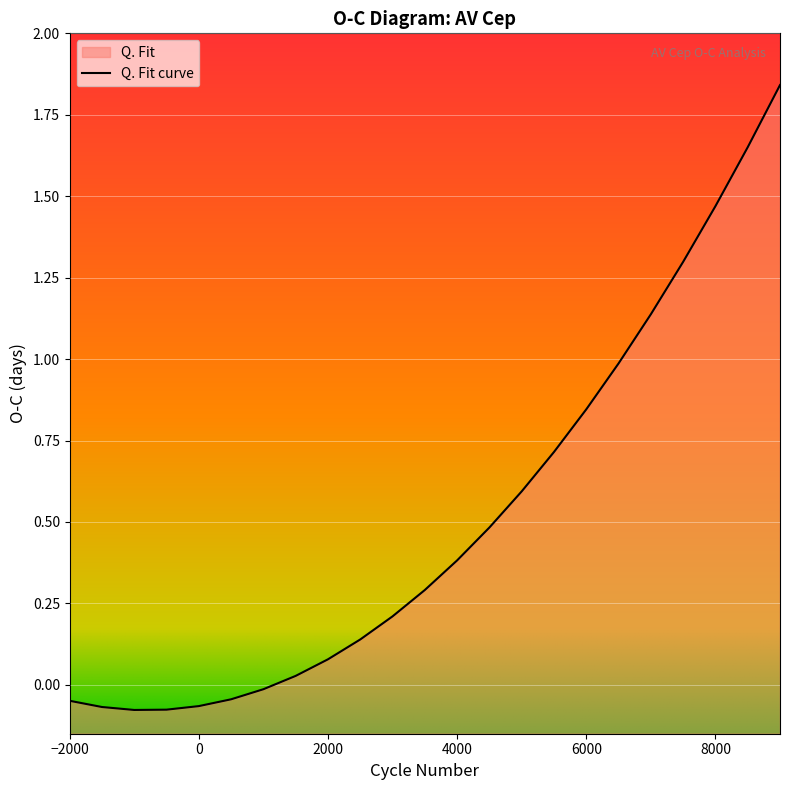

Read the value at 6500.

1.0